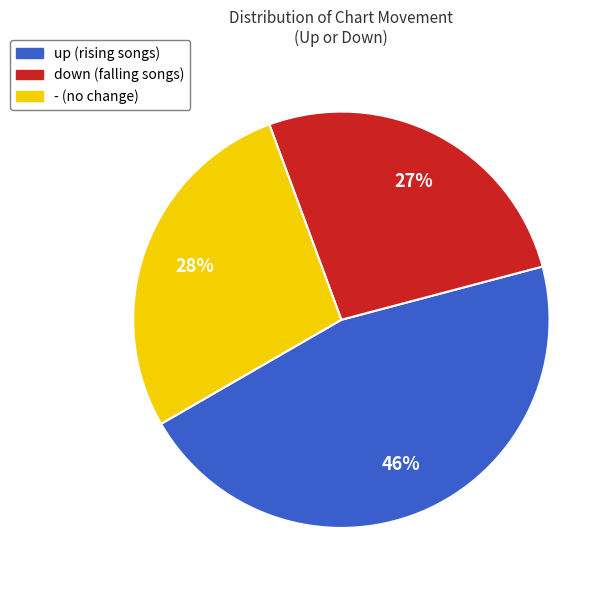

Count the number of slices in the pie.

3